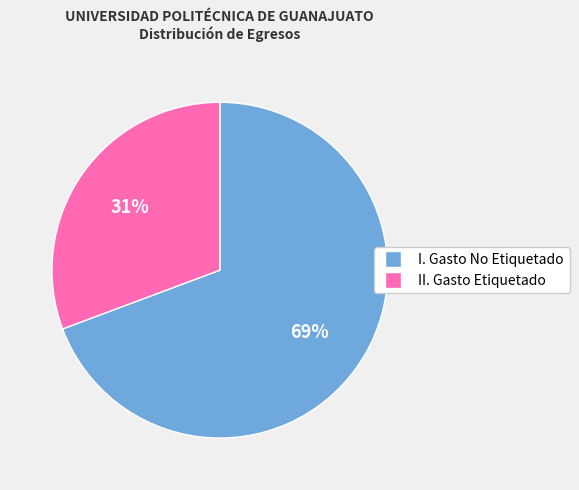

Is II. Gasto Etiquetado the majority of the pie?

No